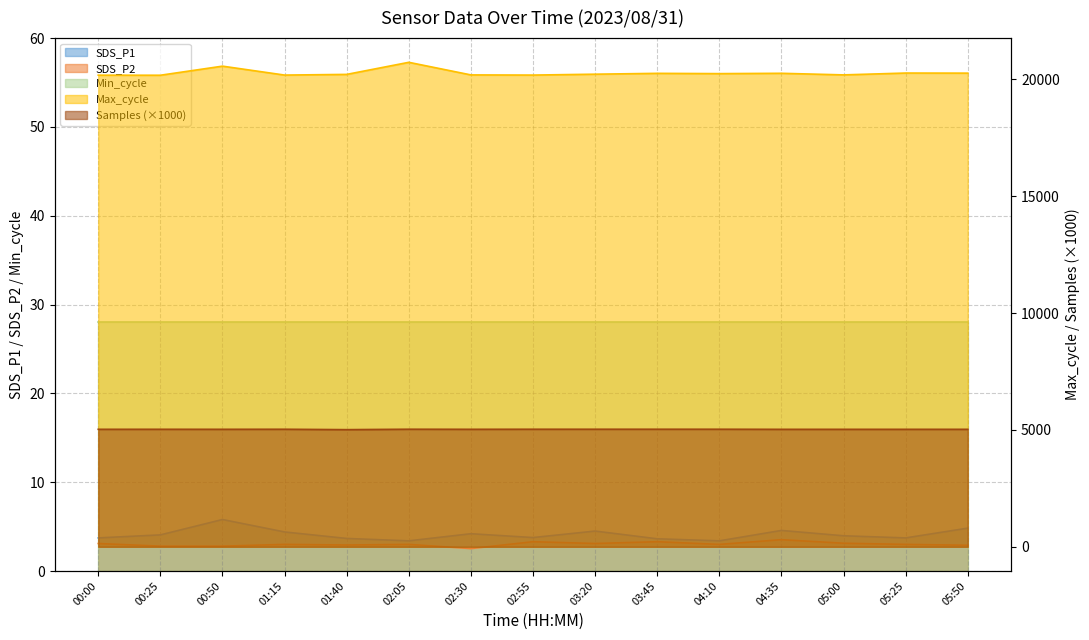

Which category has the highest value across all series?

02:05